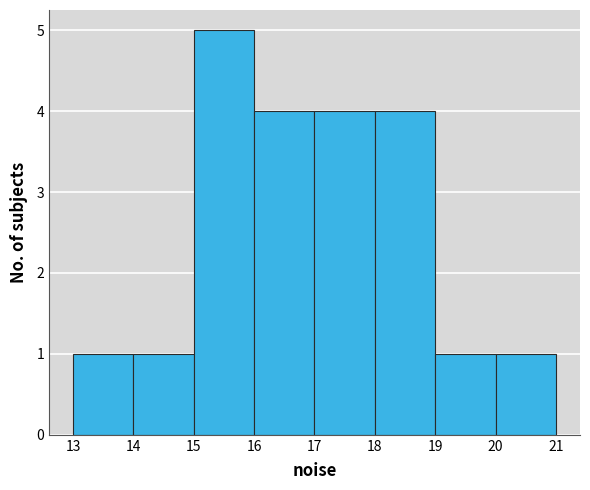

Over which range of the x-axis is the bar tallest?

15 to 16